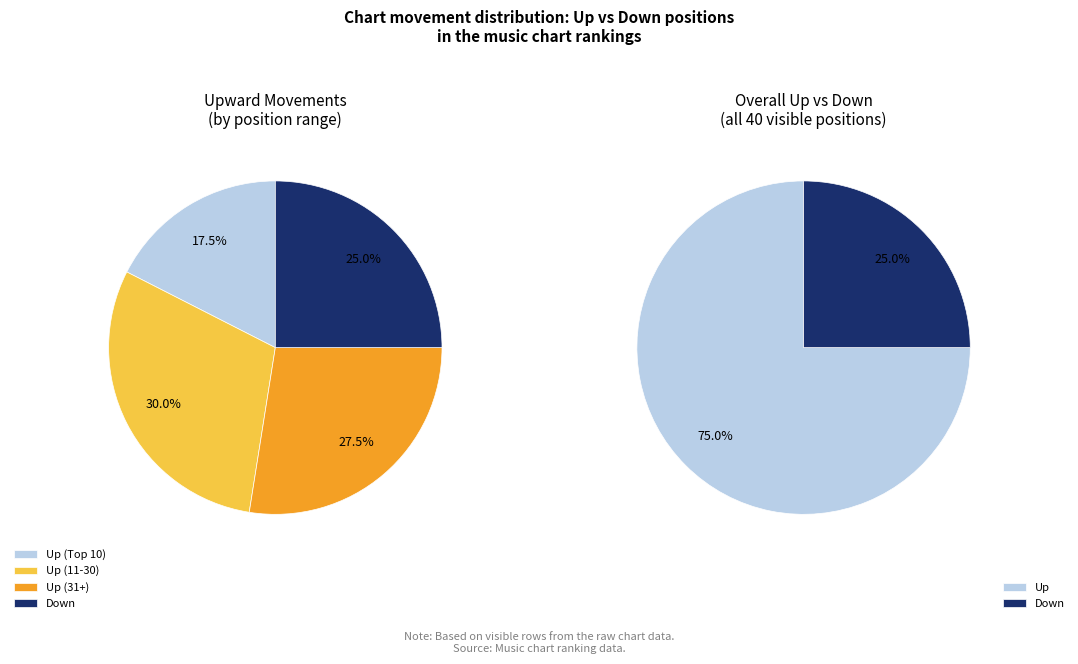

Rank the categories by value from lowest to highest.

down, up